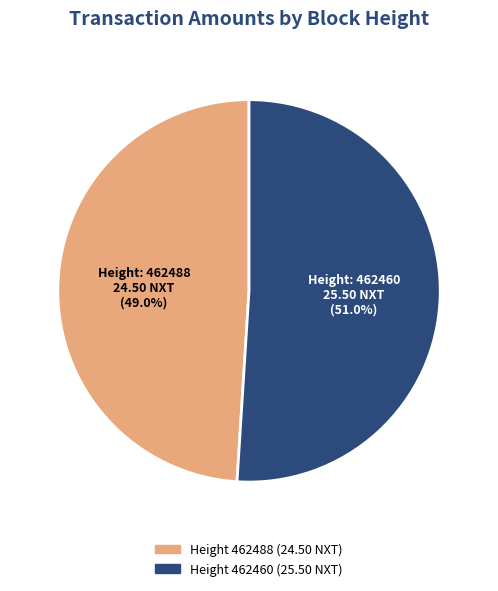

Count the number of slices in the pie.

2